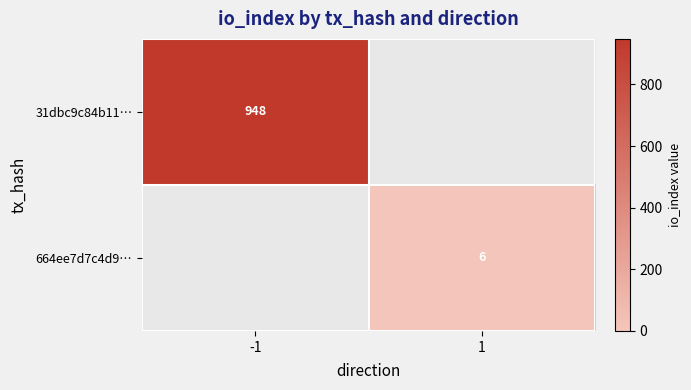

The value of 31dbc9c84b11… at -1 is 948. True or false?

True